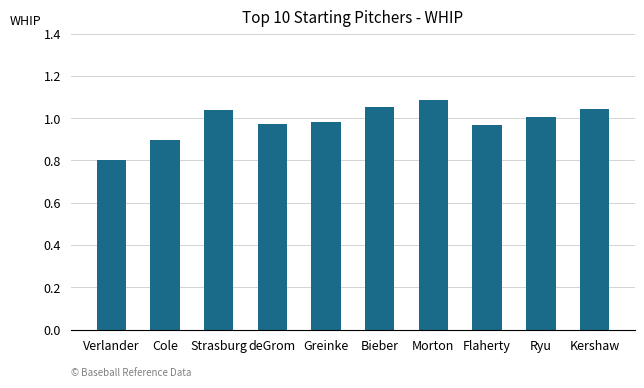

Where does the data first go above 1?

Strasburg